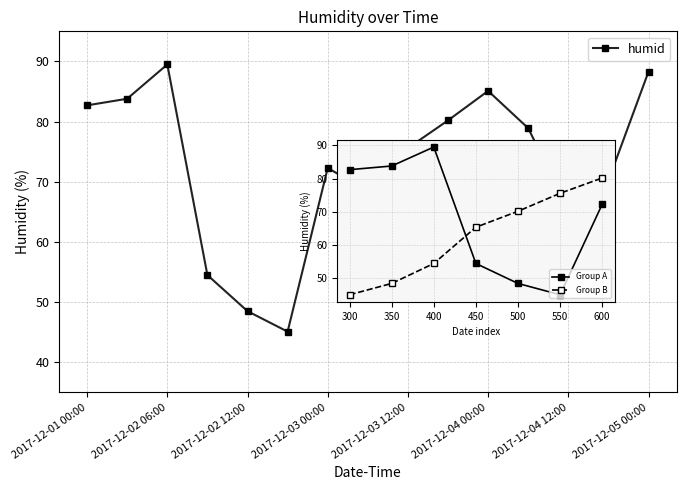

What is the difference between the second highest and minimum values?

43.2